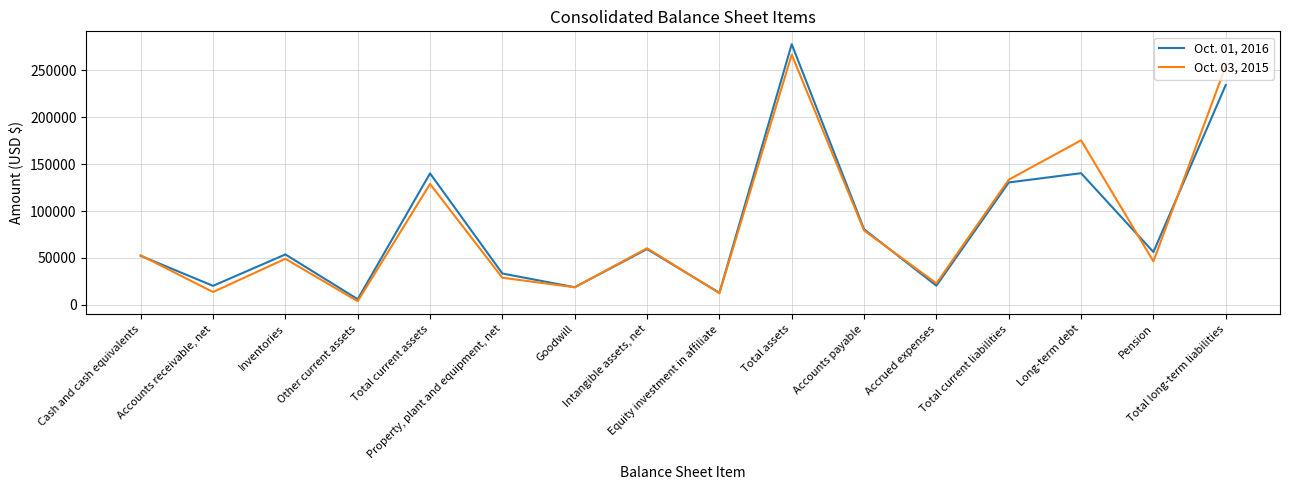

Is it true that Oct. 01, 2016 equals 20315 at Accounts receivable, net?

True